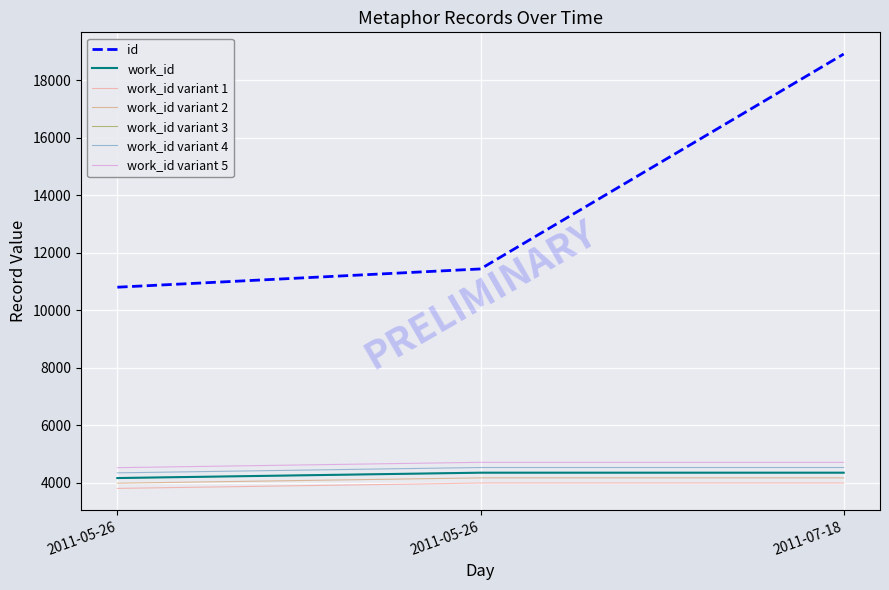

Does the chart have visible grid lines?

Yes